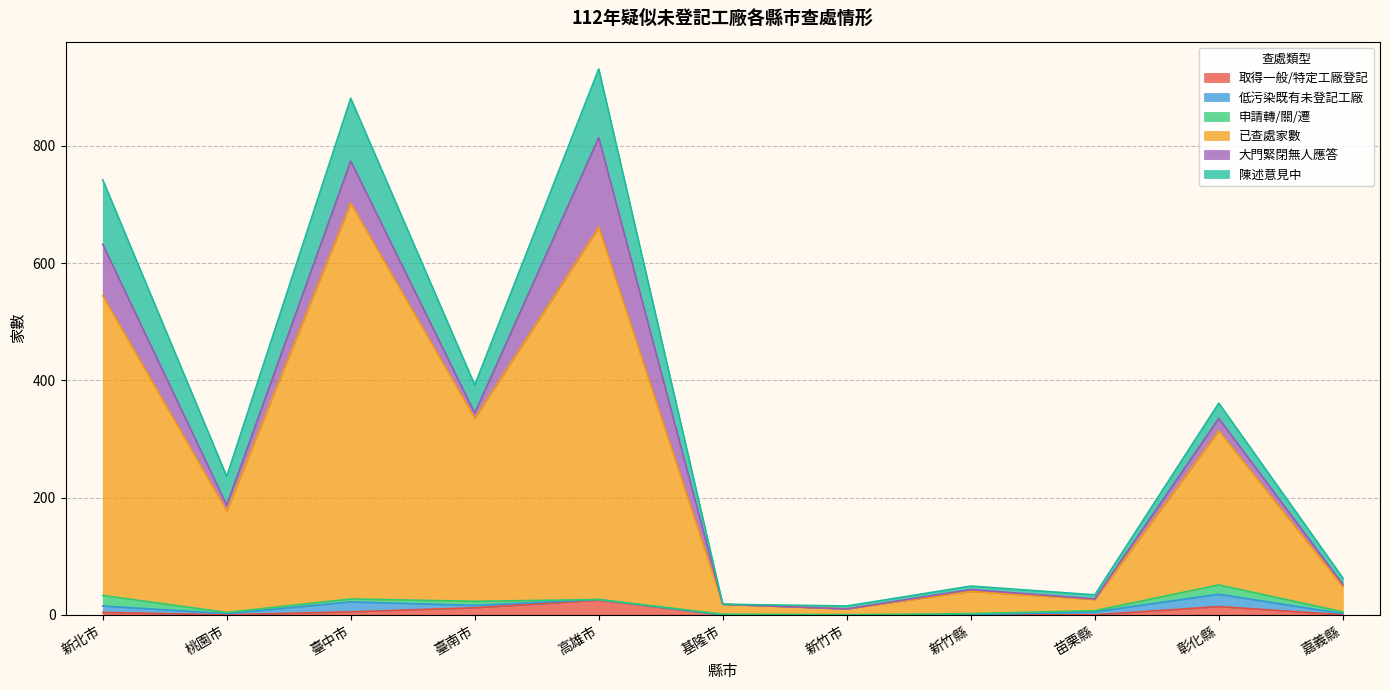

What position from the right is 基隆市?

6